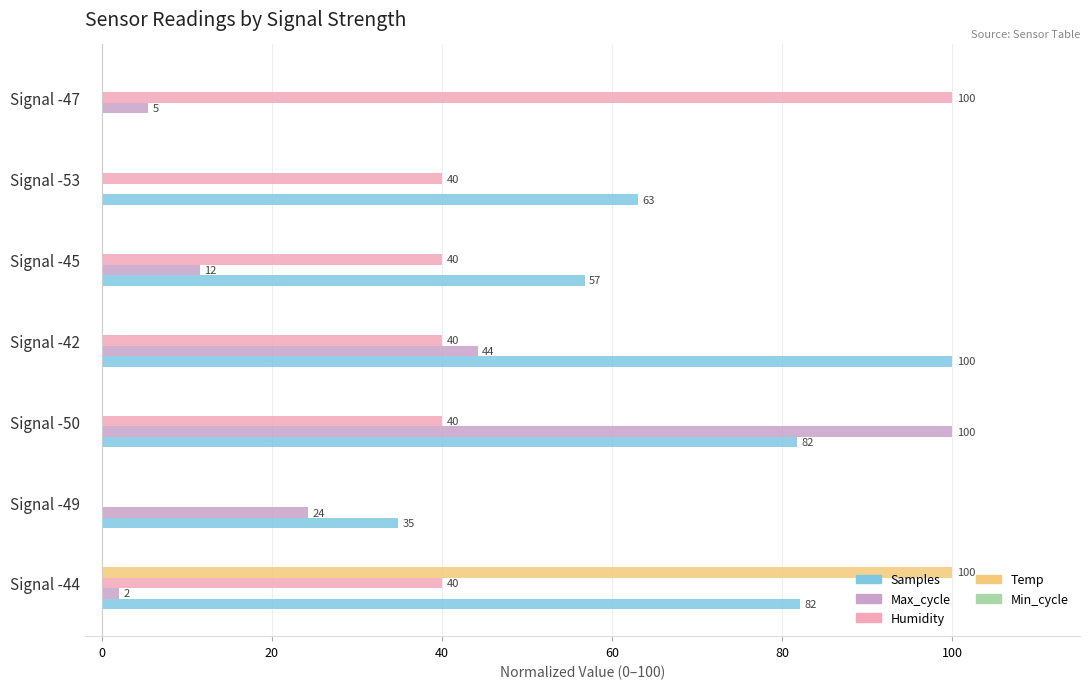

The value of Temp at Signal -49 is 61.1. True or false?

False